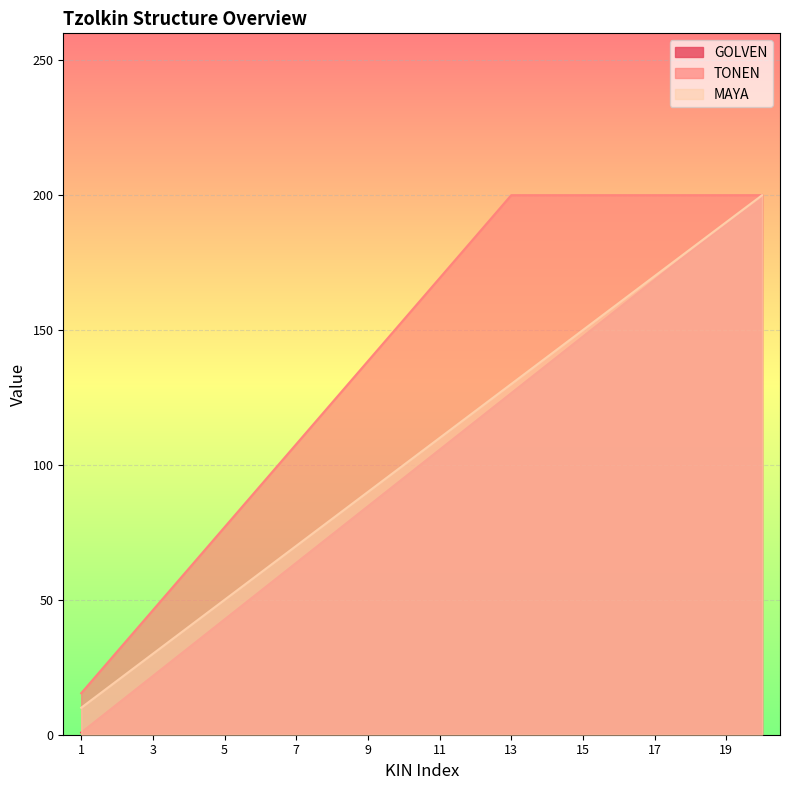

True or false: MAYA and TONEN intersect in this chart.

False